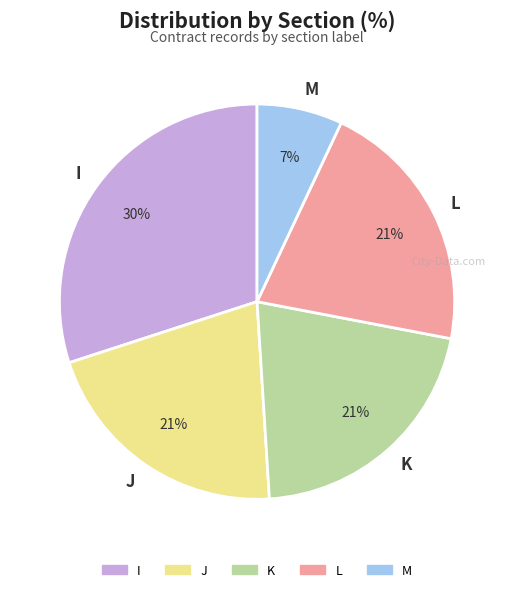

True or false: K accounts for 21% of the total.

True